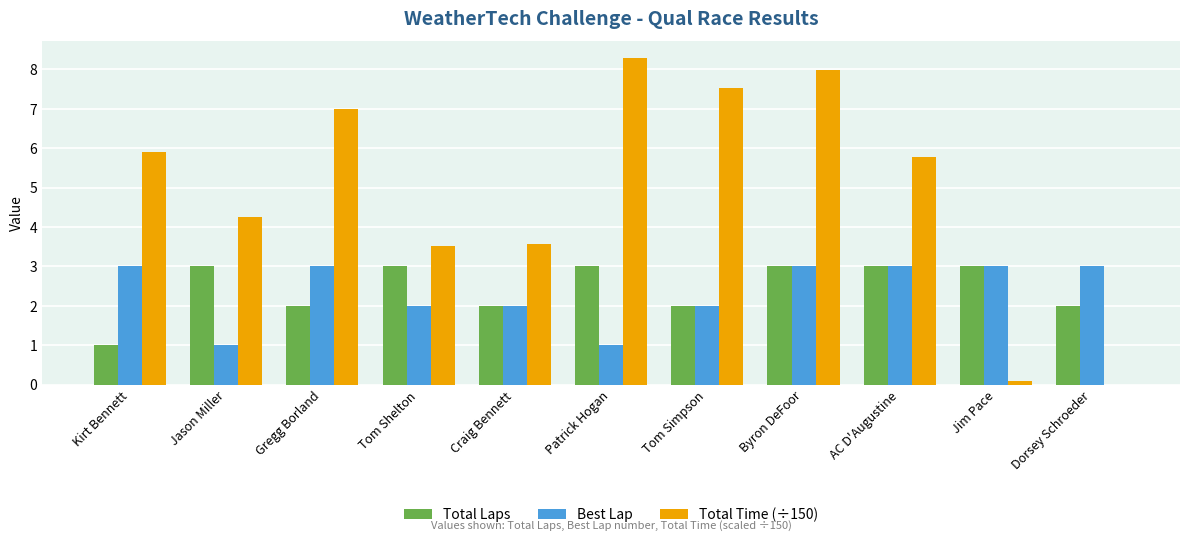

Does the chart contain stacked bars?

No